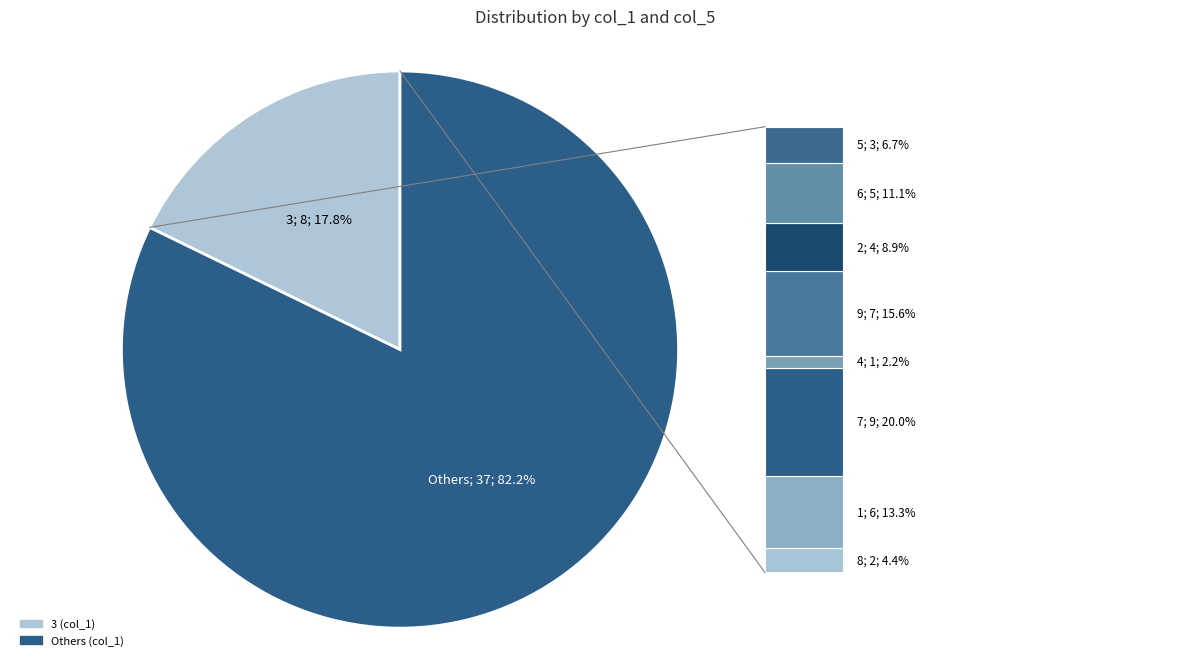

Is there a majority slice in this chart?

Yes